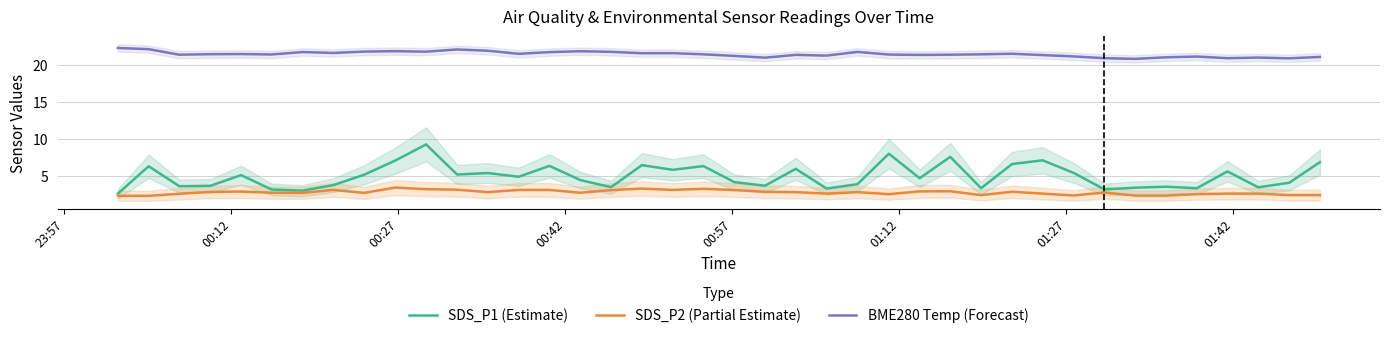

True or false: BME280 Temp (Forecast) and SDS_P1 (Estimate) intersect in this chart.

False